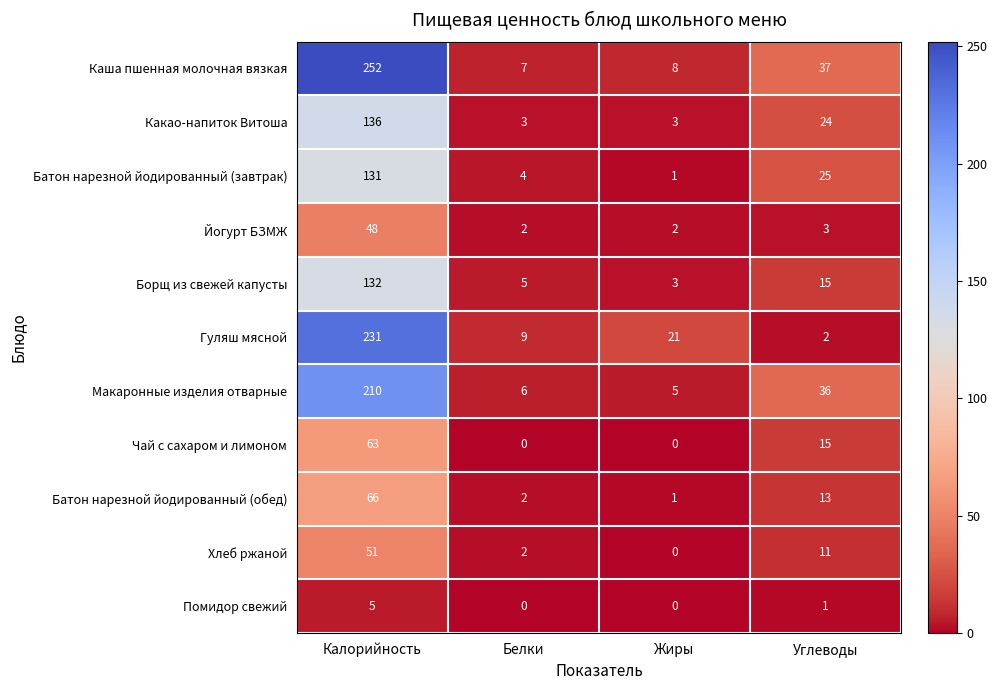

What is the minimum value for Каша пшенная молочная вязкая?

7